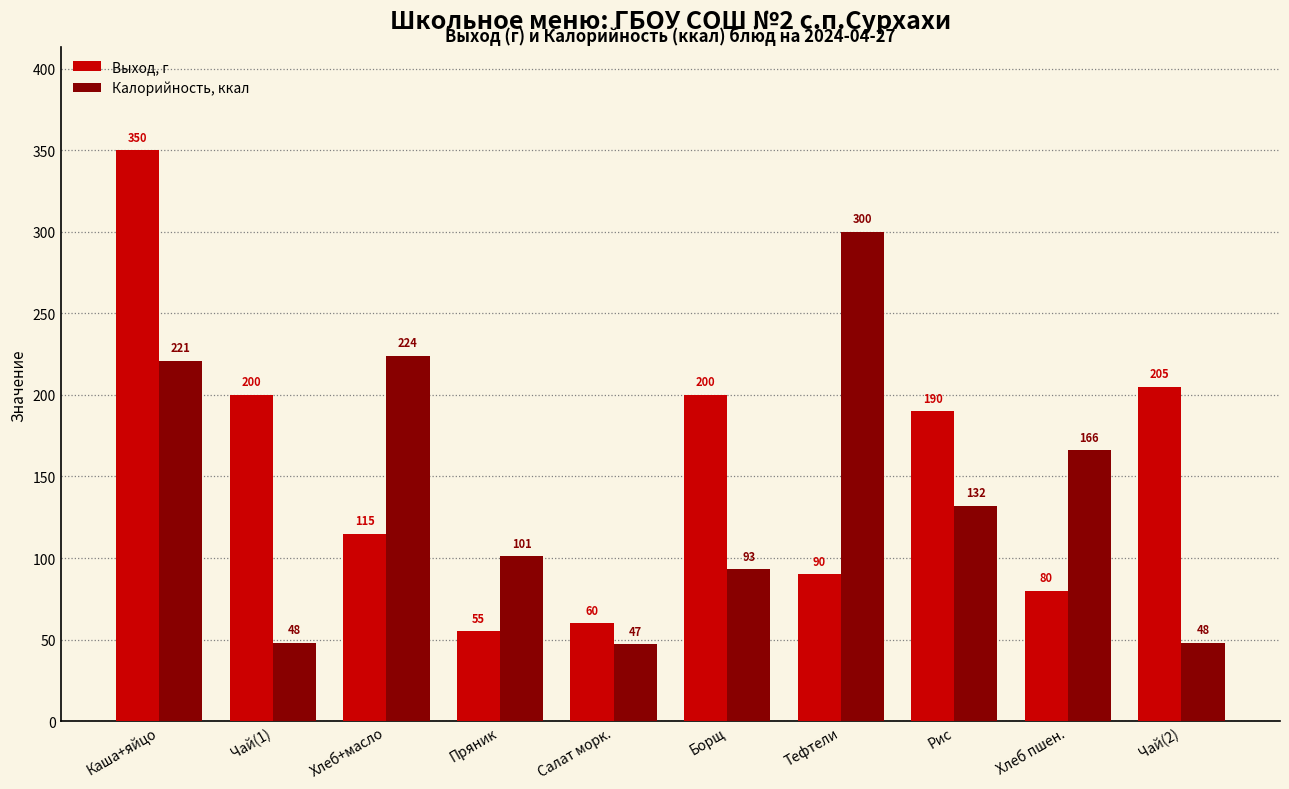

How many categories are shown in the chart?

10